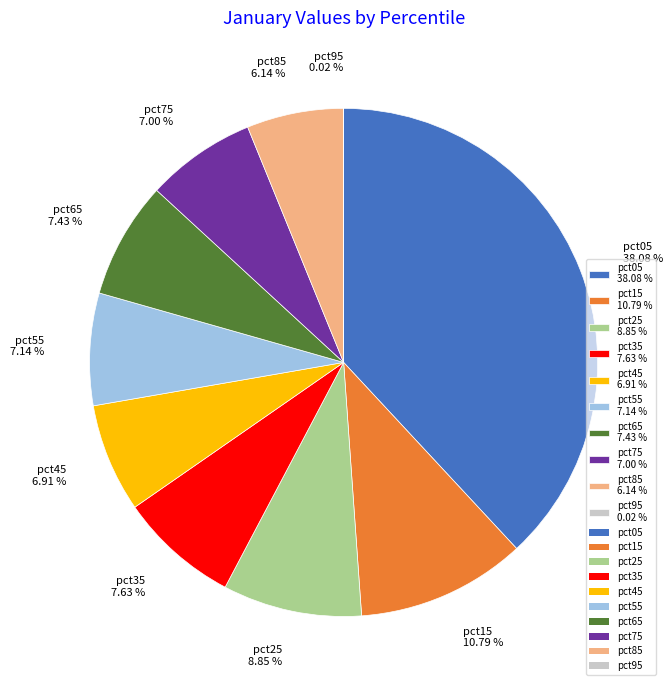

Which has a higher value, pct65 7.43 % or pct15 10.79 %?

pct15 10.79 %